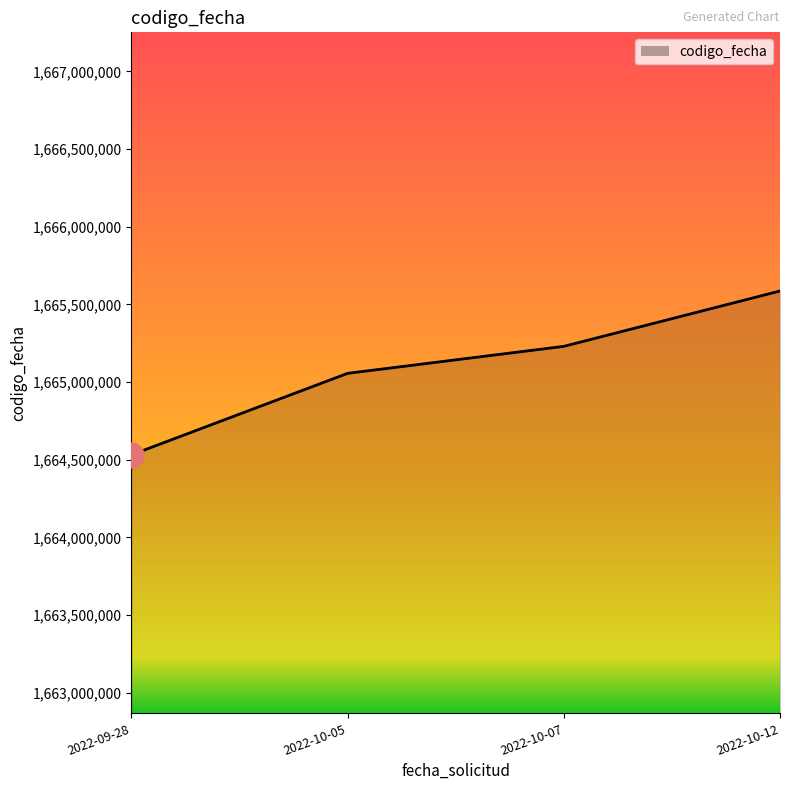

Does the chart have visible grid lines?

No